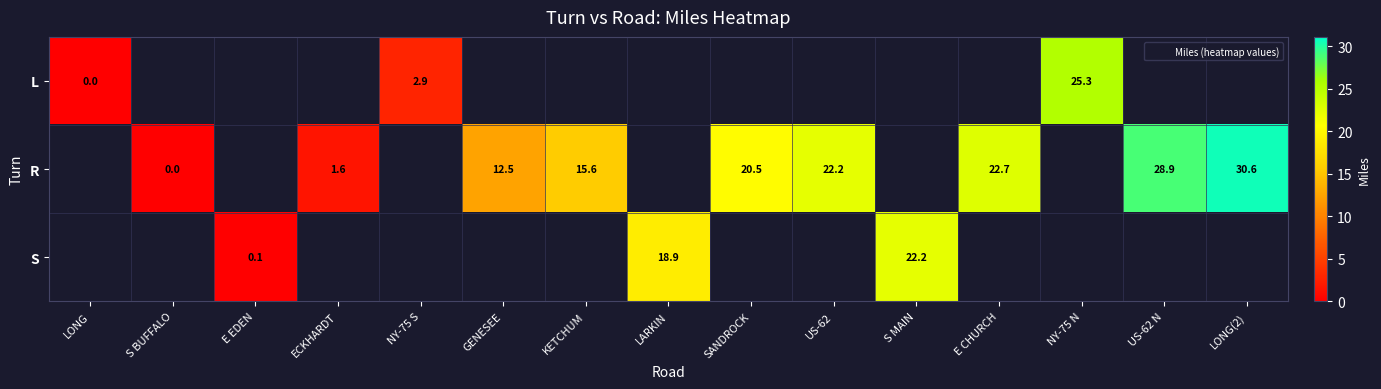

The R series shows 34.7 at SANDROCK. True or false?

False